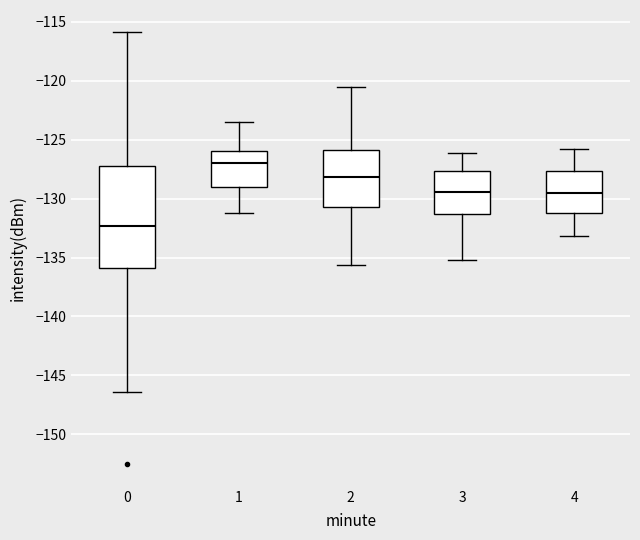

Reading left to right, read every box against the y-axis: the position of its median line, the range the box covers, and the ends of its whiskers. The values are not printed on the chart, so give them approximately, as read against the axis.

0: median -132.5, box -136.0 to -127.0, whiskers -146.5 to -116.0
1: median -127.0, box -129.0 to -126.0, whiskers -131.0 to -123.5
2: median -128.0, box -130.5 to -126.0, whiskers -135.5 to -120.5
3: median -129.5, box -131.5 to -127.5, whiskers -135.0 to -126.0
4: median -129.5, box -131.0 to -127.5, whiskers -133.0 to -126.0